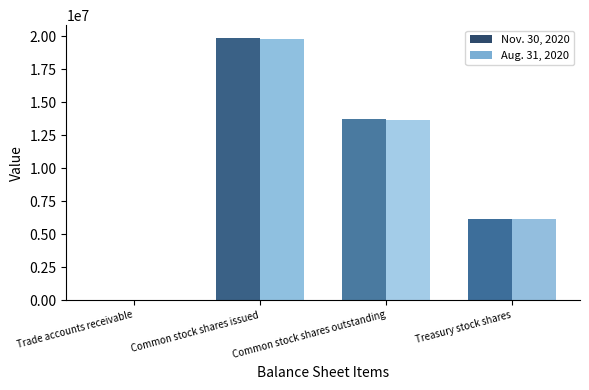

Reading right to left, list all the values displayed in this chart.

Nov. 30, 2020: Treasury stock shares=6147899	Common stock shares outstanding=13688203	Common stock shares issued=19836102	Trade accounts receivable=490
Aug. 31, 2020: Treasury stock shares=6147899	Common stock shares outstanding=13664786	Common stock shares issued=19812685	Trade accounts receivable=362